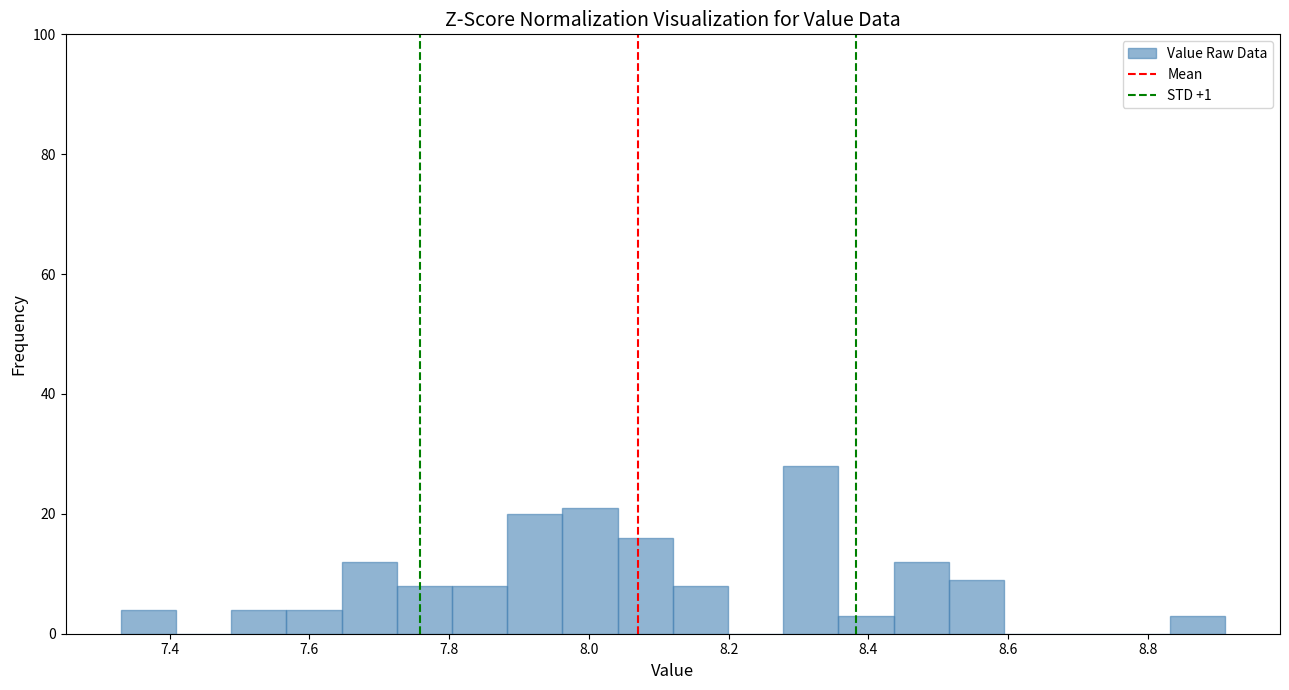

Around what value on the x-axis is the tallest bar? Give the approximate position of its centre, as read against the axis.

8.32